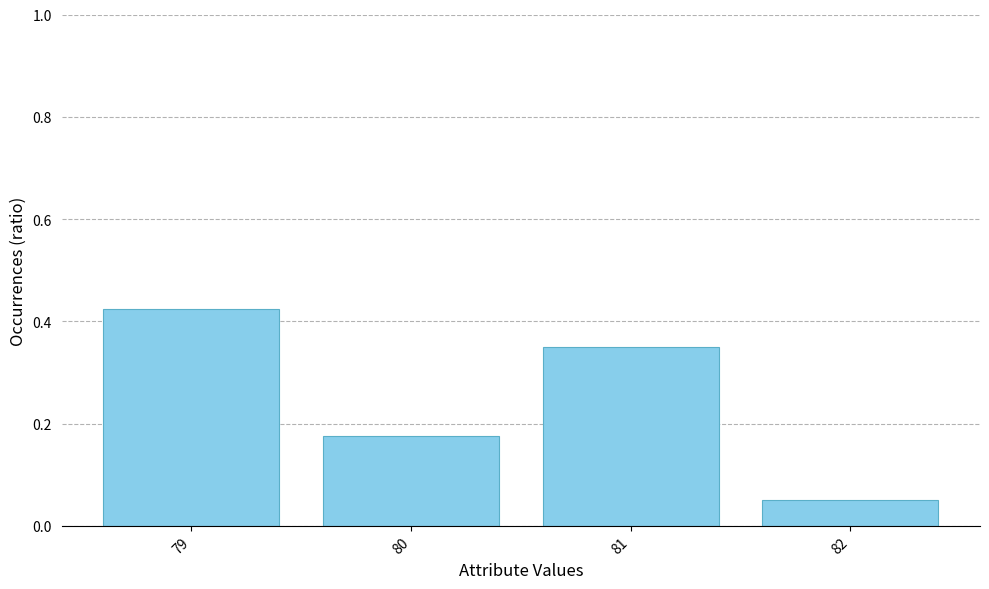

What is the sum of all values?

1.0